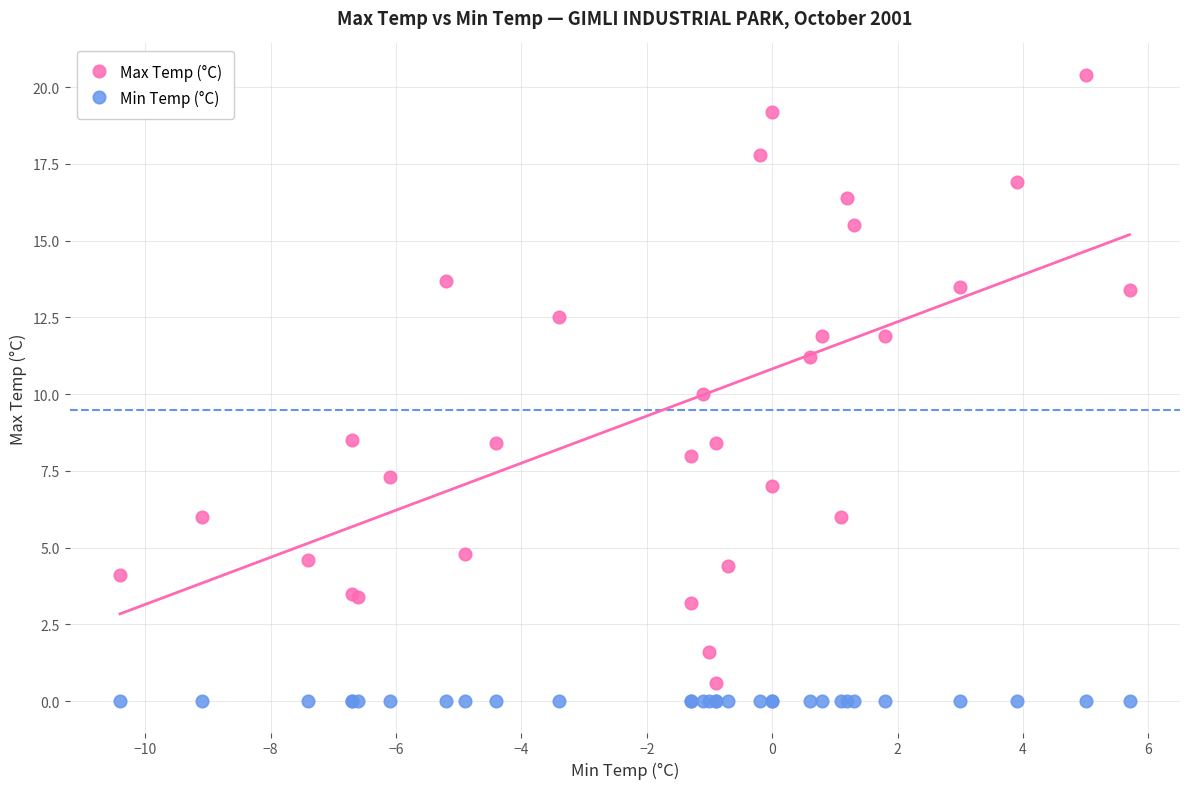

Which series contains the highest Y value?

Max Temp (°C)